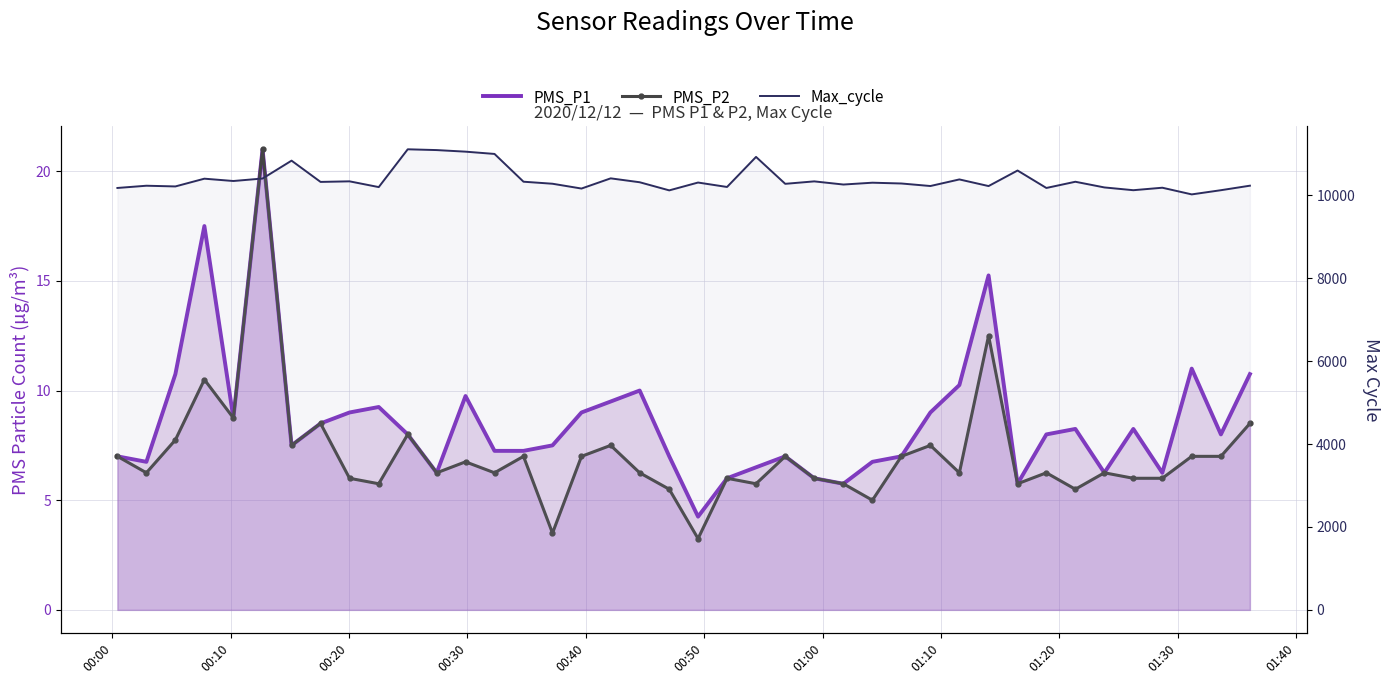

Reading left to right, transcribe all the data shown in this chart.

PMS_P1: 7.0	6.8	10.8	17.5	8.8	21.0	7.5	8.5	9.0	9.2	8.0	6.2	9.8	7.2	7.2	7.5	9.0	9.5	10.0	7.0	4.2	6.0	6.5	7.0	6.0	5.8	6.8	7.0	9.0	10.2	15.2	5.8	8.0	8.2	6.2	8.2	6.2	11.0	8.0	10.8
PMS_P2: 7.0	6.2	7.8	10.5	8.8	21.0	7.5	8.5	6.0	5.8	8.0	6.2	6.8	6.2	7.0	3.5	7.0	7.5	6.2	5.5	3.2	6.0	5.8	7.0	6.0	5.8	5.0	7.0	7.5	6.2	12.5	5.8	6.2	5.5	6.2	6.0	6.0	7.0	7.0	8.5
Max_cycle: 10178.0	10232.0	10215.0	10402.0	10346.0	10406.0	10837.0	10324.0	10338.0	10199.0	11111.0	11092.0	11054.0	10999.0	10329.0	10280.0	10164.0	10410.0	10316.0	10120.0	10309.0	10202.0	10927.0	10278.0	10337.0	10261.0	10305.0	10286.0	10225.0	10384.0	10224.0	10599.0	10178.0	10328.0	10191.0	10124.0	10184.0	10023.0	10124.0	10233.0